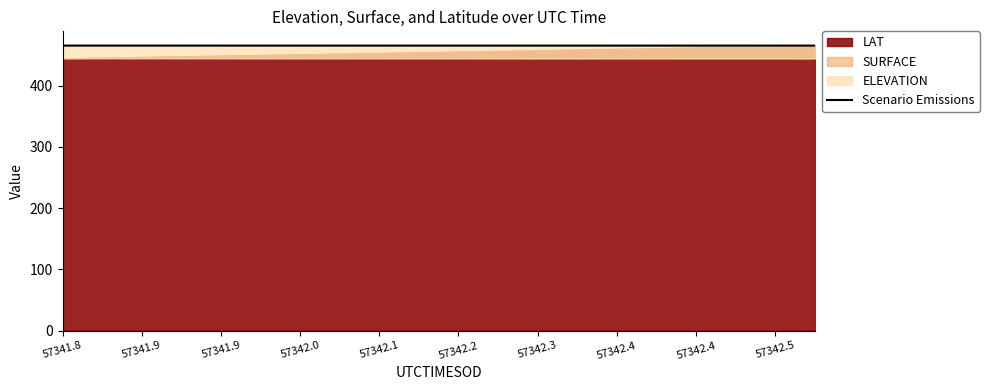

Is it true that the value at 57342.5 is 465.4?

True